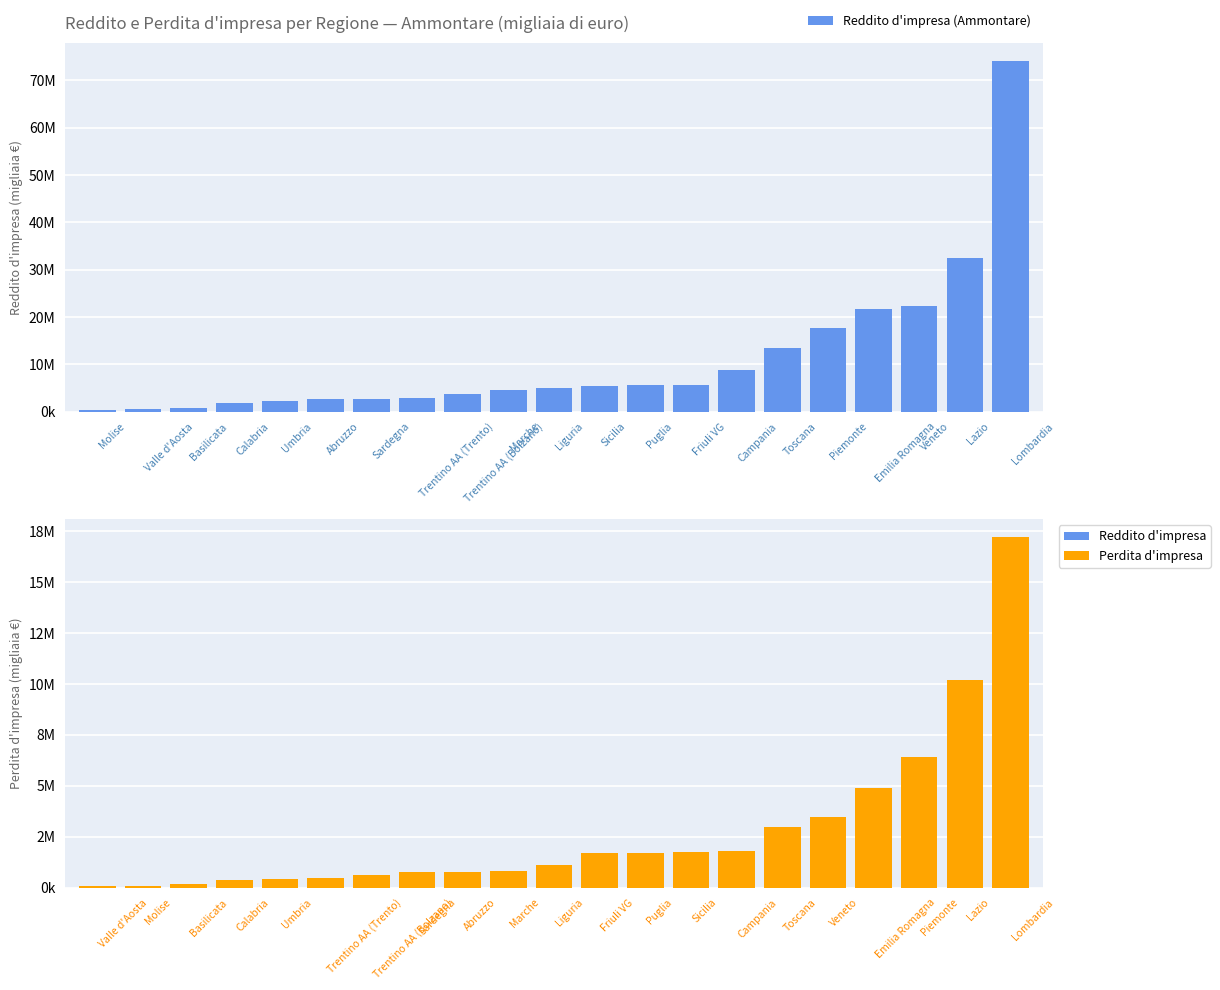

Reading left to right, extract all data points from this chart.

Reddito d'impresa (Ammontare): 386177	624139	854279	1893430	2141886	2610923	2699291	2881919	3671584	4502950	5051602	5406130	5697694	5717702	8696185	13482876	17613832	21632916	22323645	32523553	74141207
Perdita d'impresa (Ammontare): 59763	97541	170881	370066	404242	481960	643091	768807	773370	796043	1109110	1674163	1701896	1728950	1797592	2983439	3443725	4904623	6391973	10175497	17226228